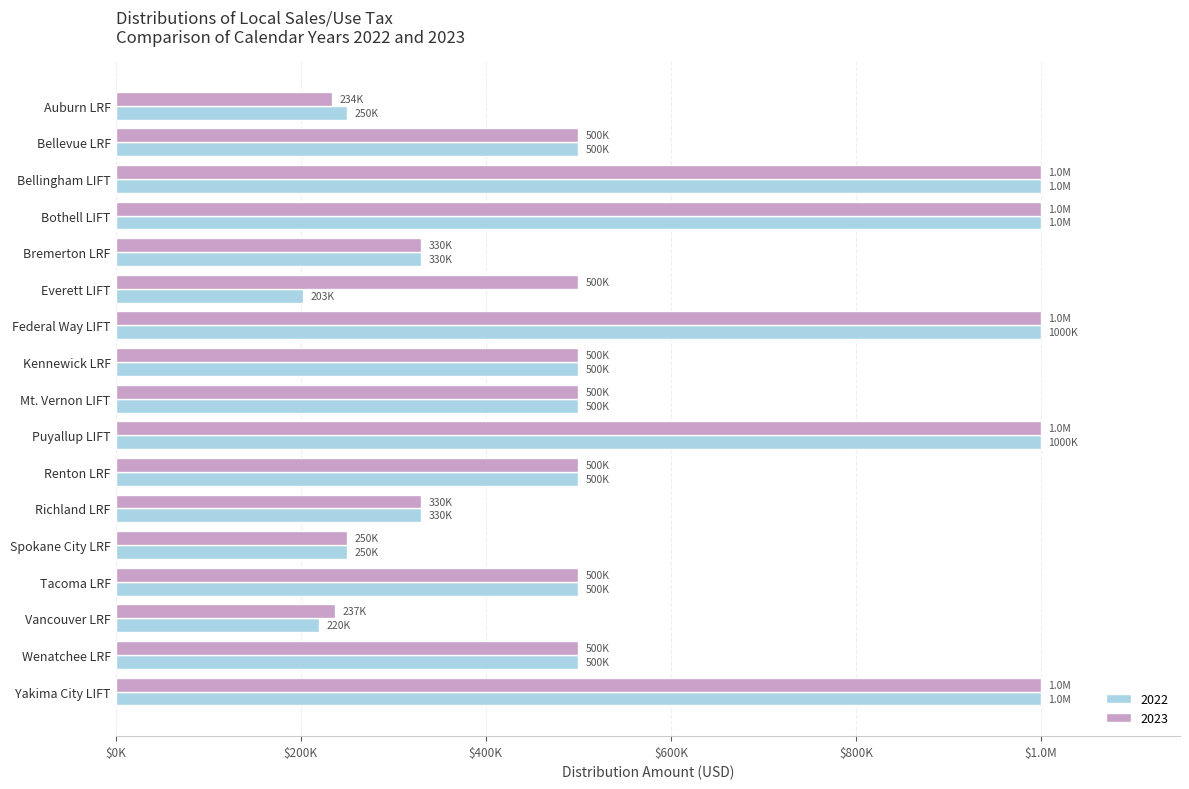

What is the difference between the second highest and minimum values in the 2022 series?

797450.0